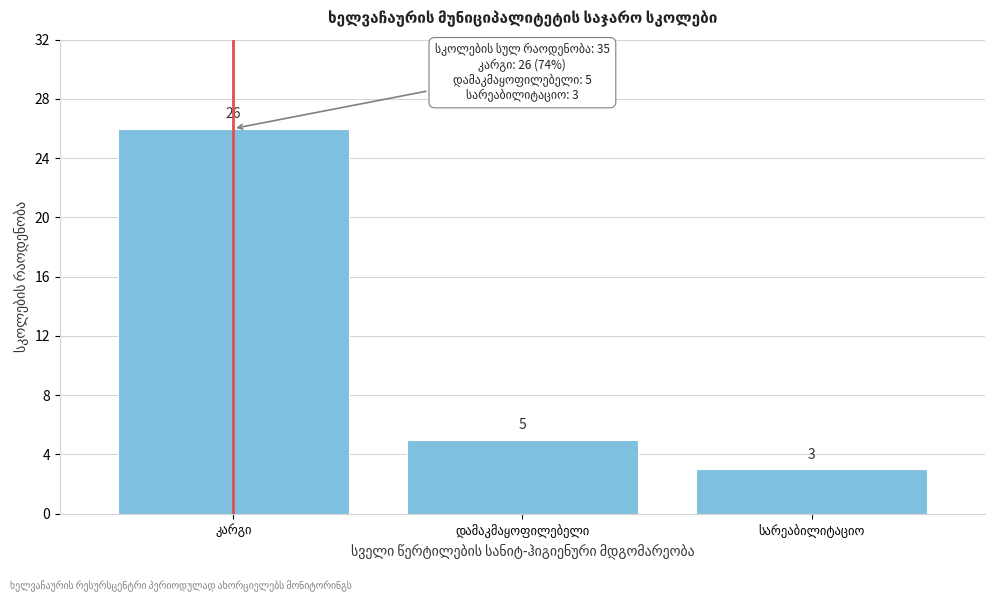

Reading left to right, transcribe all the data shown in this chart.

26	5	3